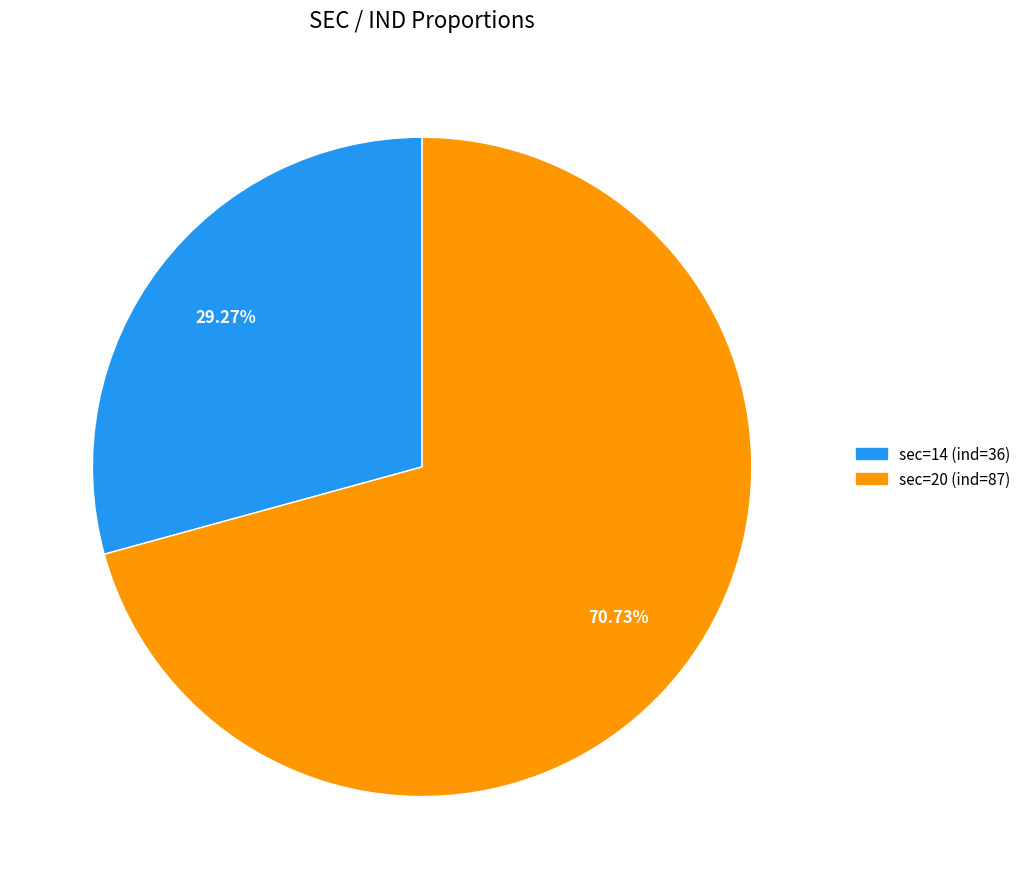

Rank the categories by value from lowest to highest.

sec=14 (ind=36), sec=20 (ind=87)